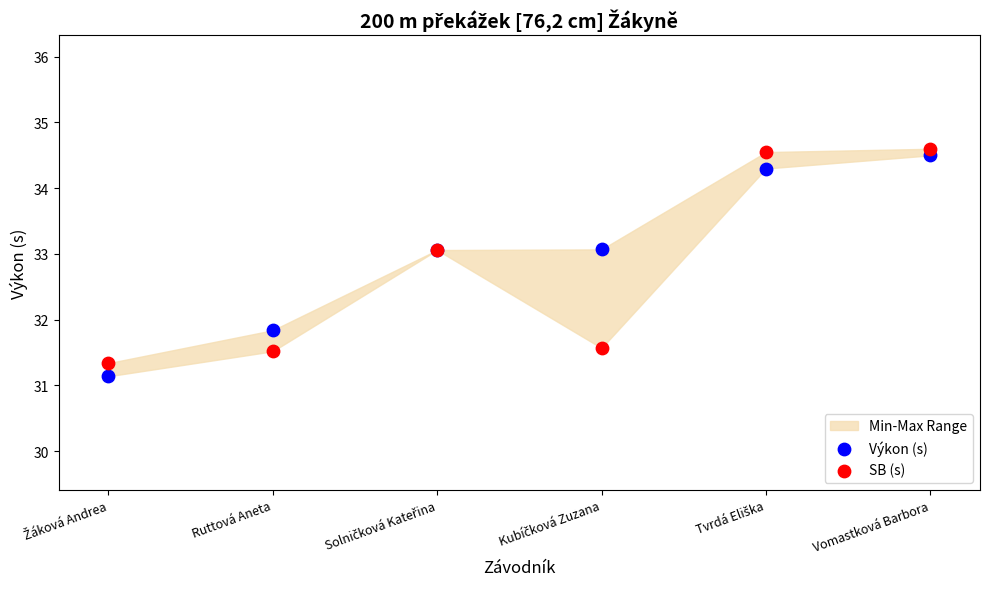

In the Výkon (s) series, what Y value is closest to 32?

31.8